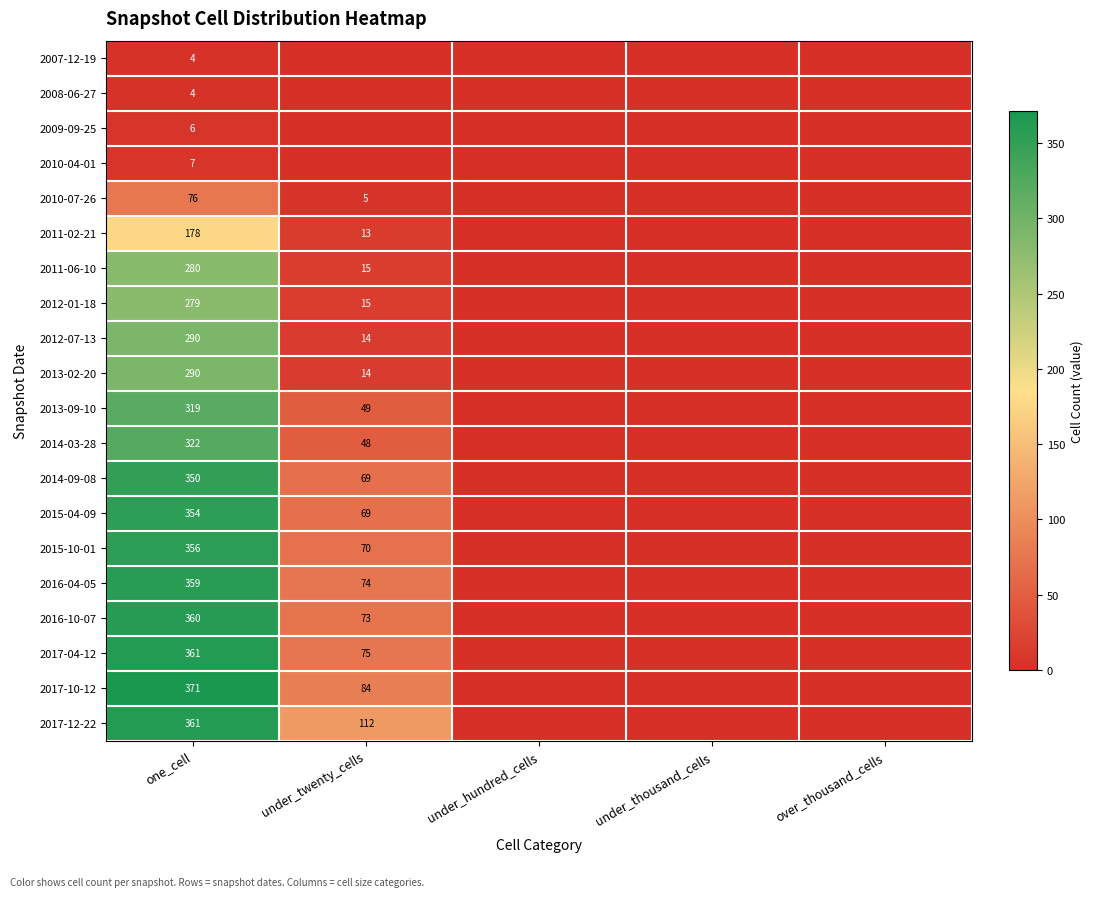

The 2017-12-22 series shows 112 at under_twenty_cells. True or false?

True